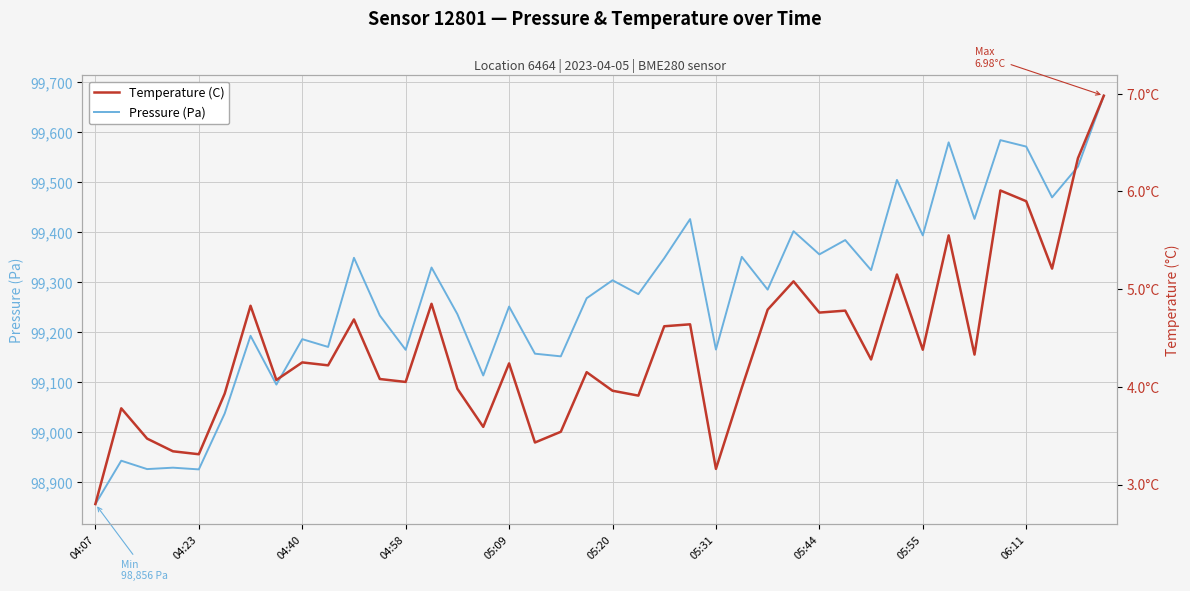

Is the value of Temperature (C) at 05:55 greater than the value of Pressure (Pa) at 14?

No